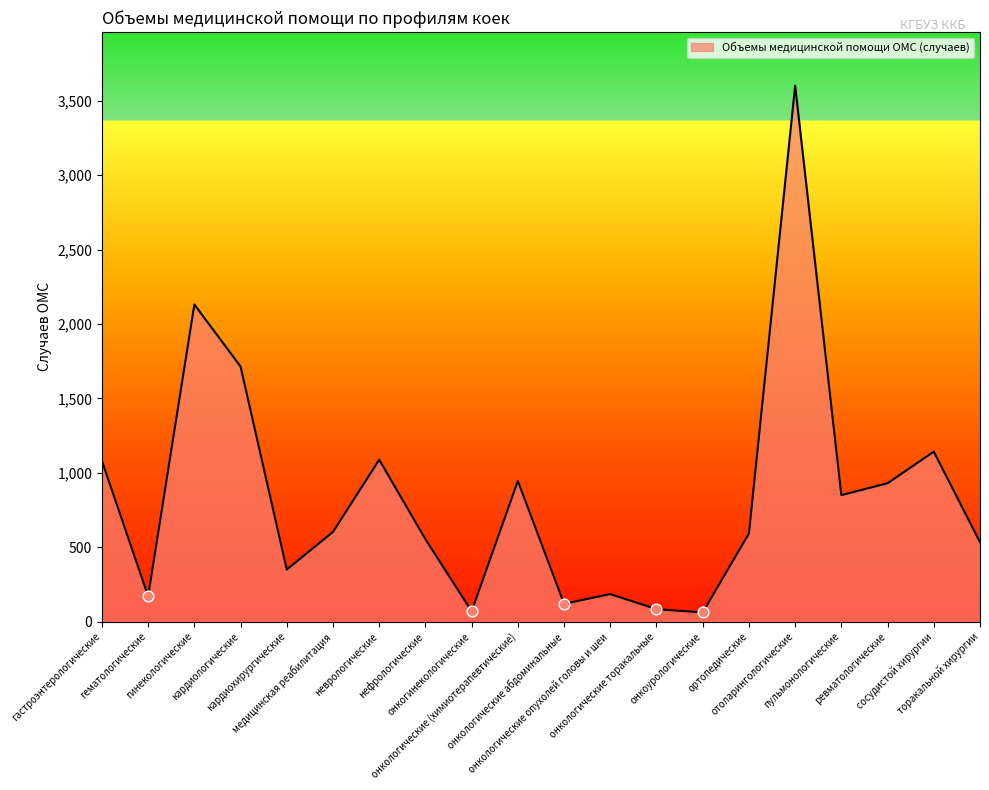

What is the change in value from гинекологические to сосудистой хирургии?

-989